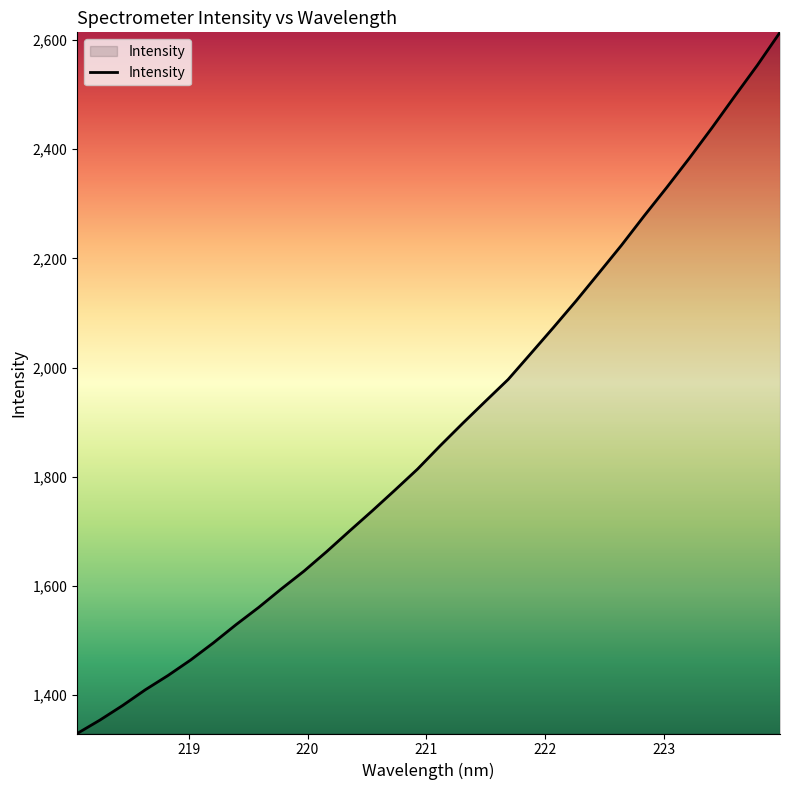

What is the difference between the maximum and minimum values?

1283.9